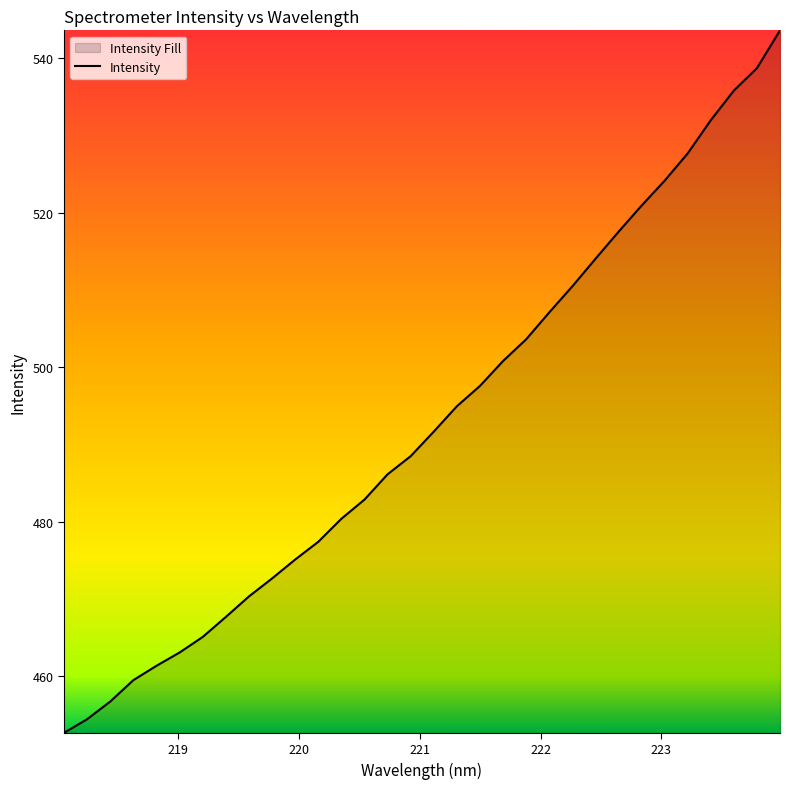

What is the smallest value displayed?

452.7